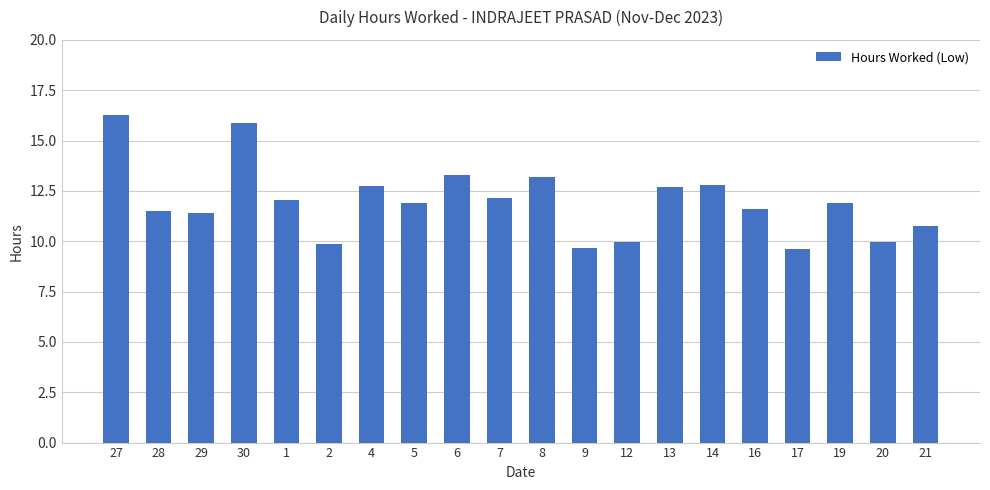

Which has a higher value, 12 or 6?

6